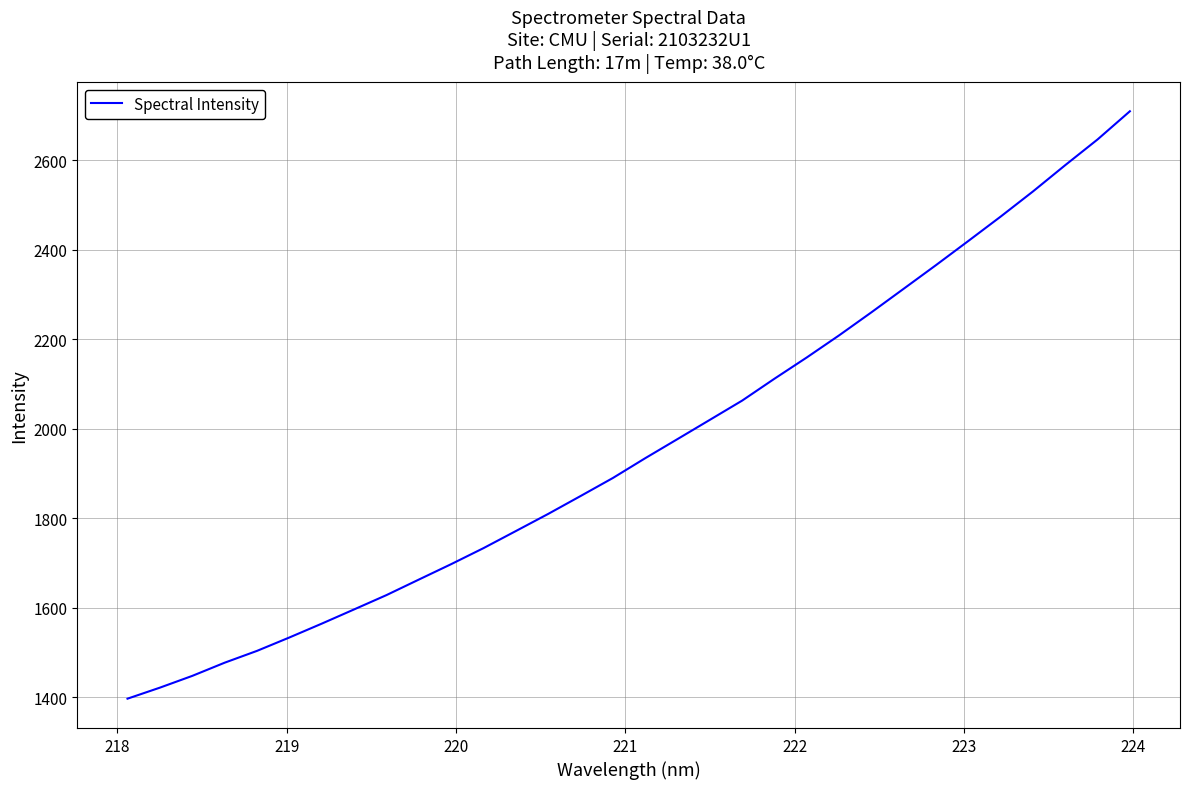

What is the maximum value shown in the chart?

2709.1